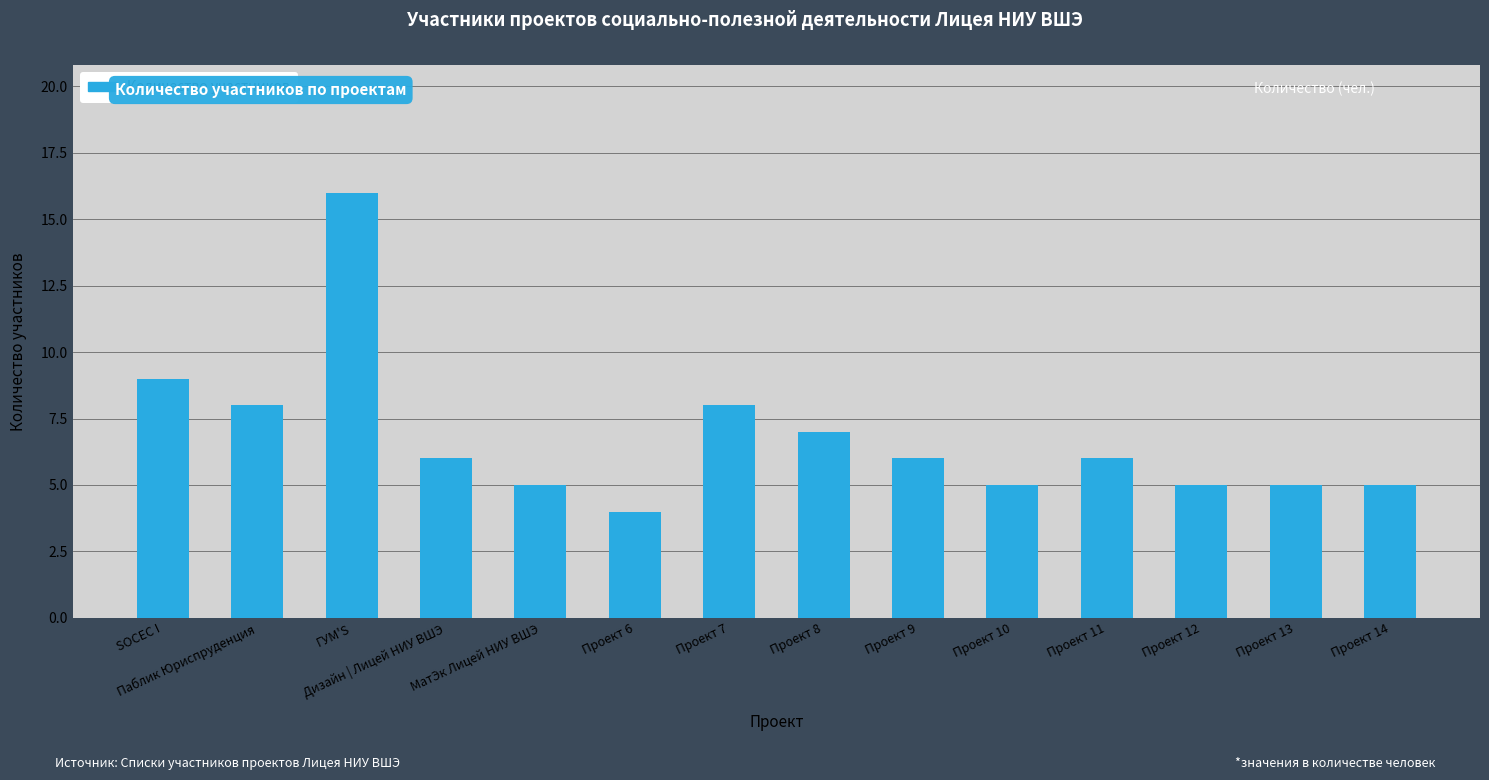

How many bars are there in total?

14